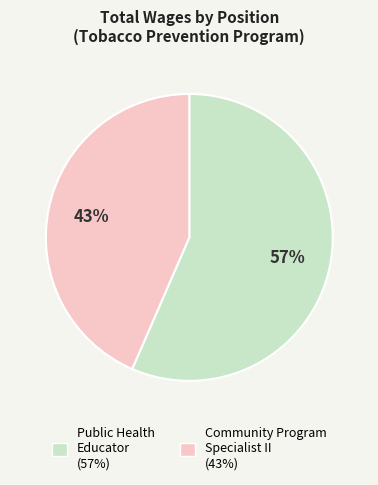

How many segments does this pie chart have?

2